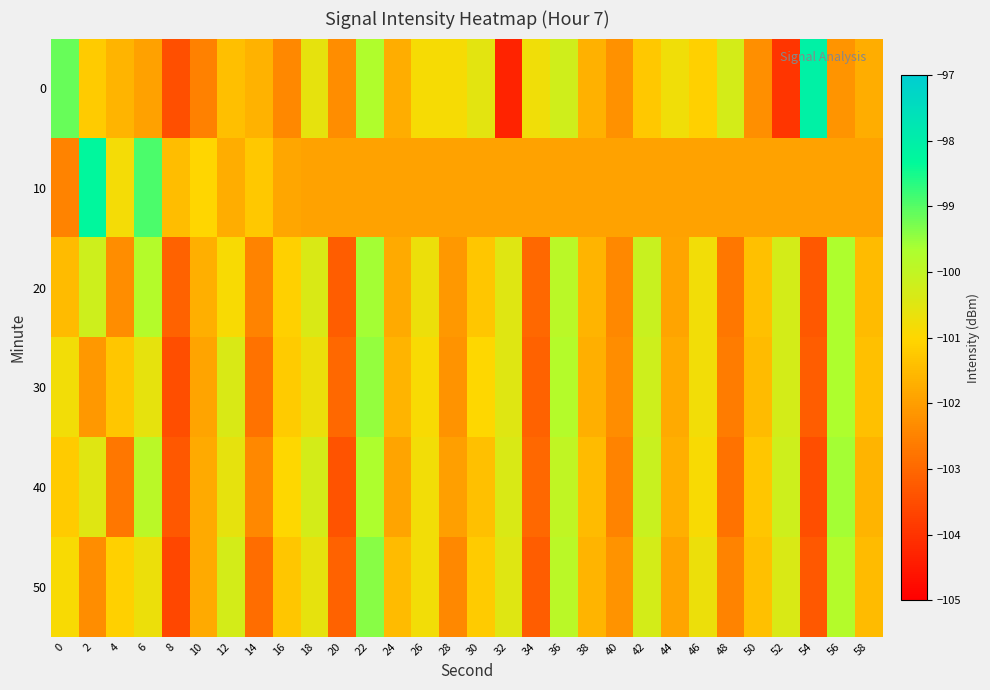

List the series in order of their peak value, lowest first.

20, 40, 30, 50, 10, 0